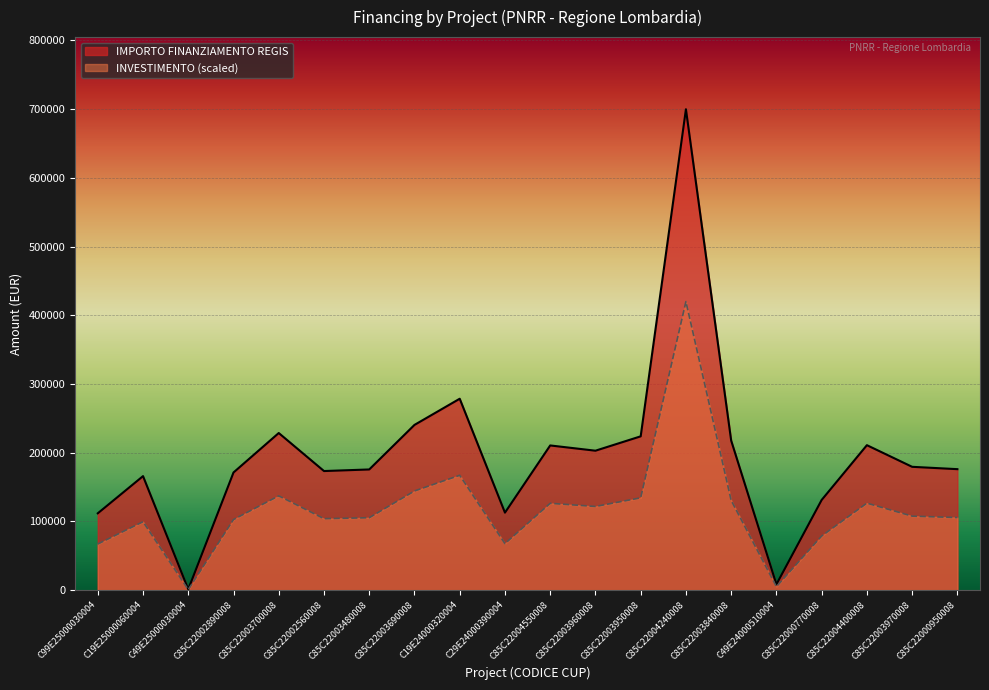

What is the change in value from C85C22003480008 to C19E24000320004?

+102924.9